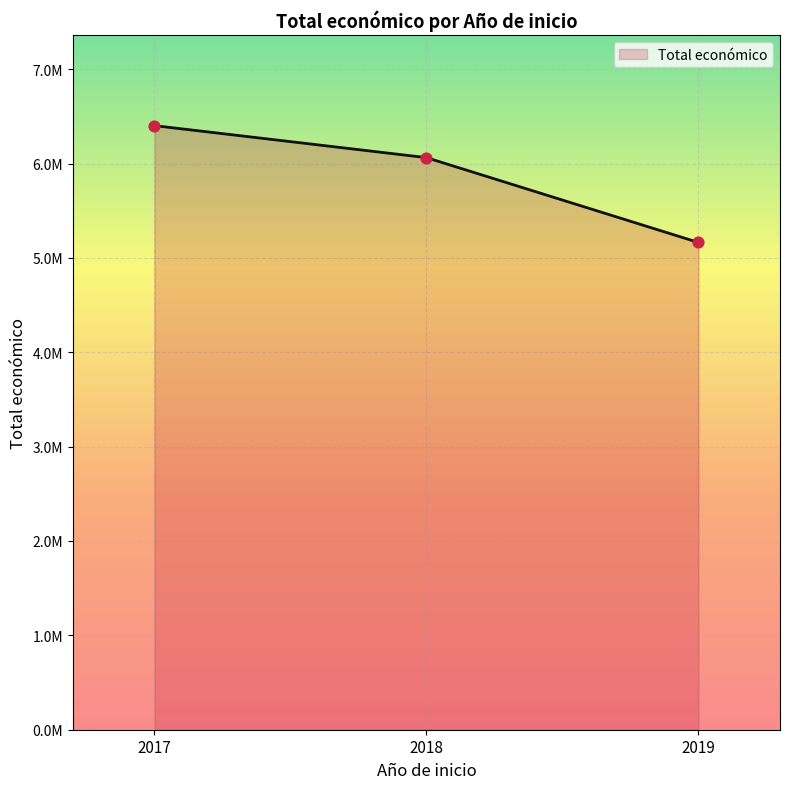

Which has a higher value, 2019 or 2017?

2017